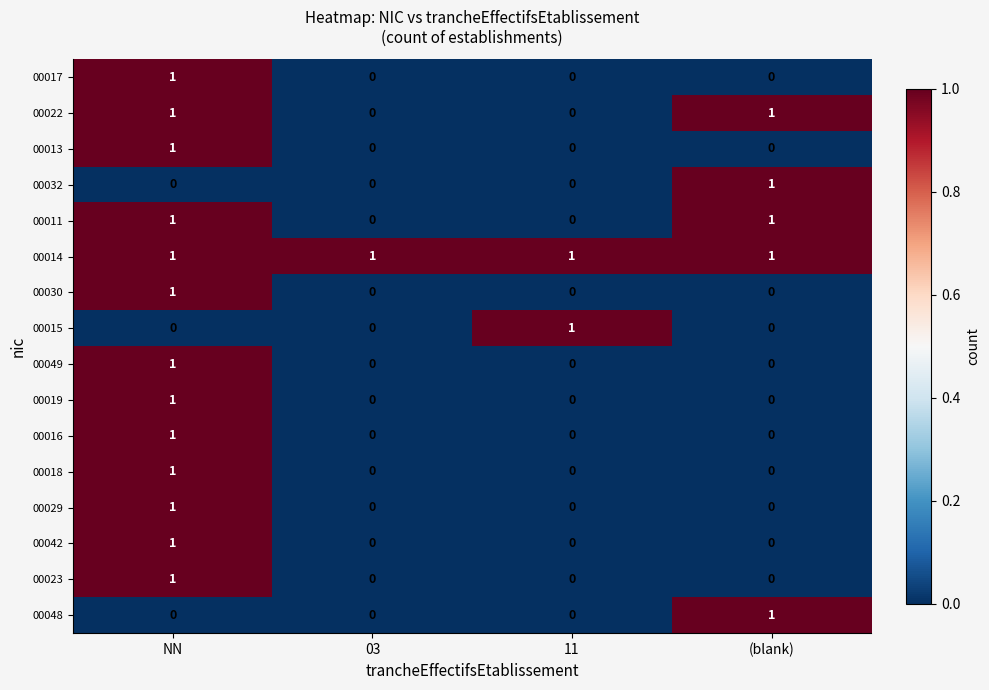

What is the difference between the highest and lowest values at (blank)?

1